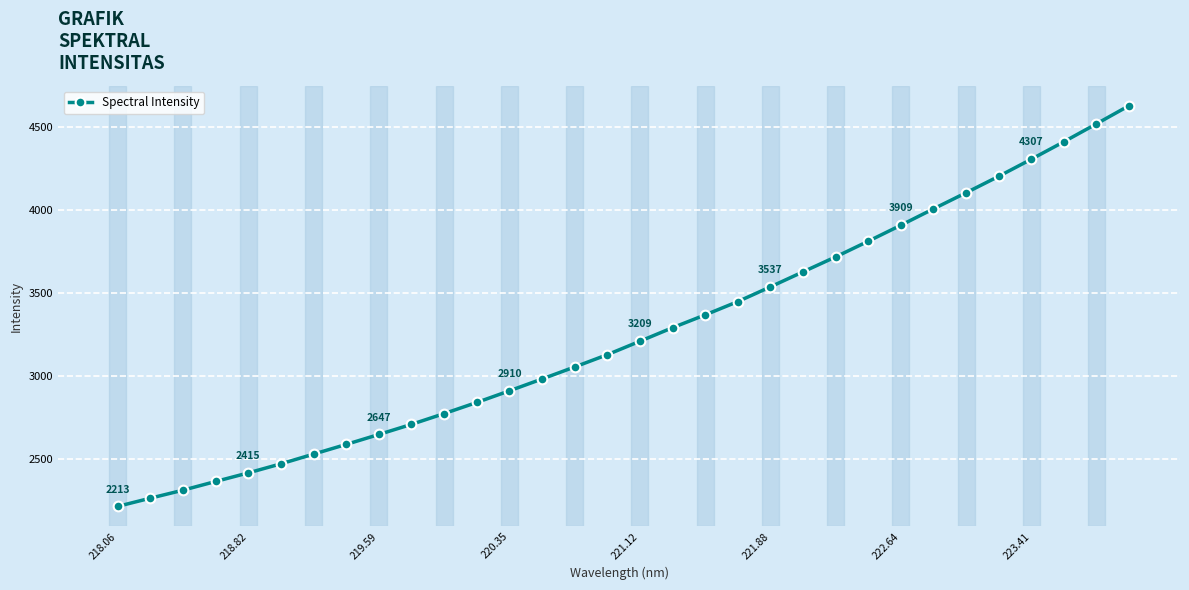

What is the difference between the maximum and minimum values?

2417.1